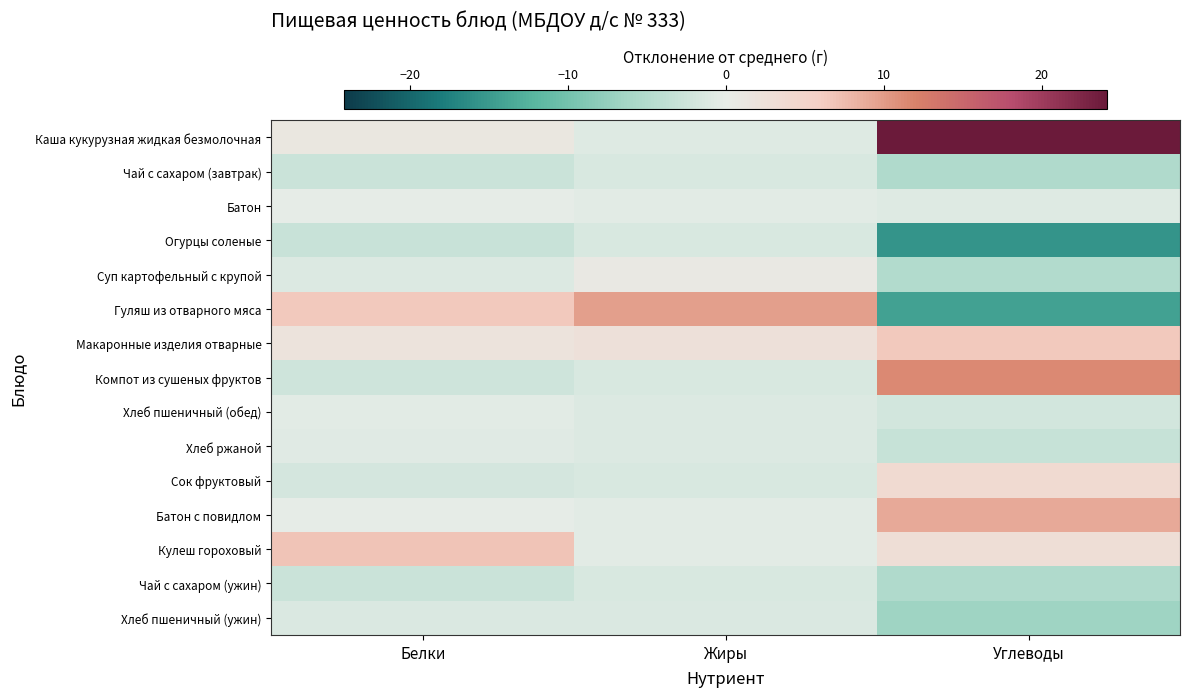

What is the difference between the highest and lowest values at Углеводы?

39.6